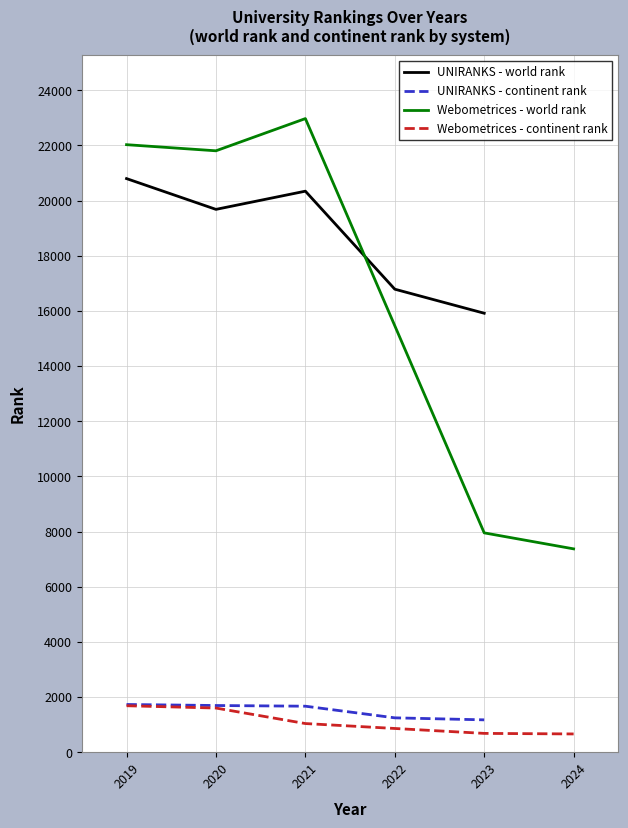

At which label does UNIRANKS - world rank reach its minimum?

2023